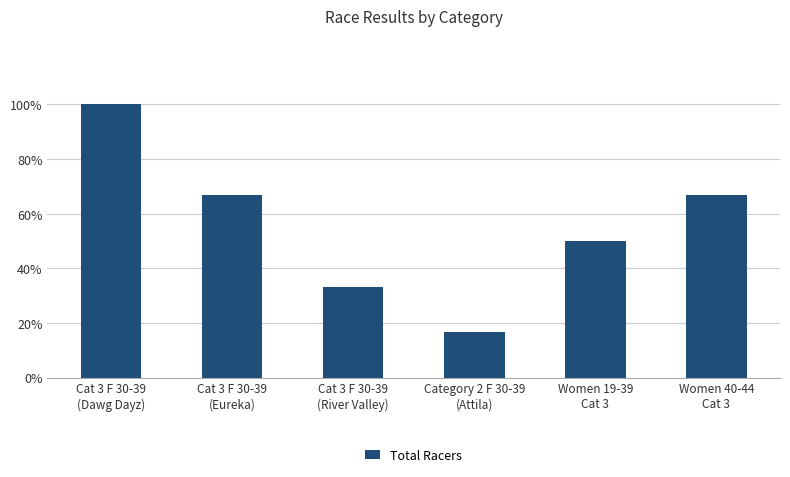

Does the chart contain any negative values?

No